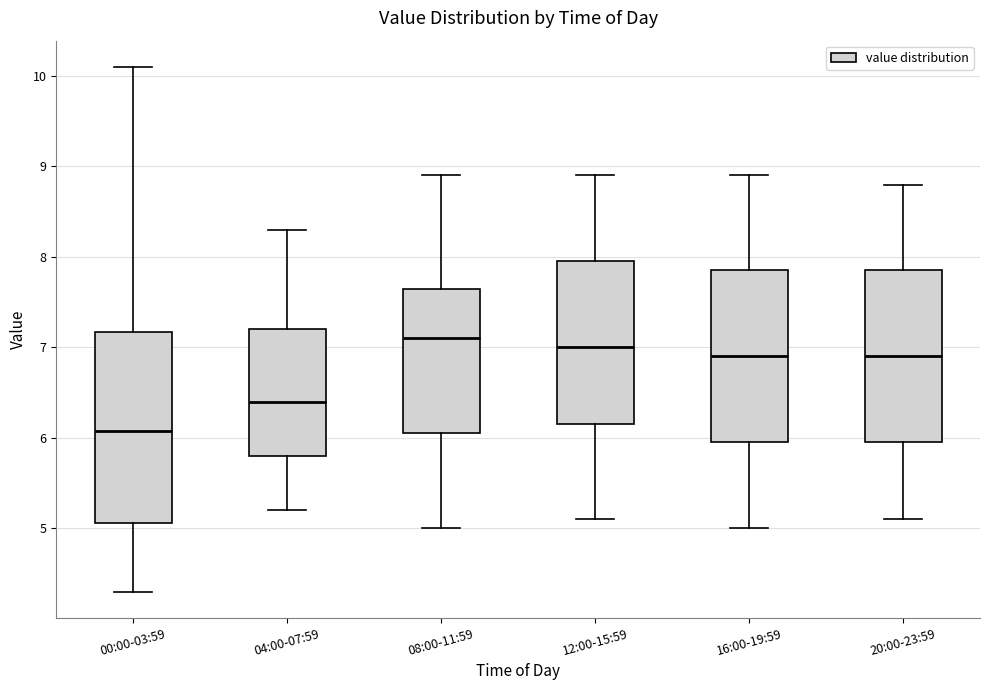

Where does the median line of the box for 16:00-19:59 sit on the y-axis? The values are not printed on the chart, so give them approximately, as read against the axis.

6.9